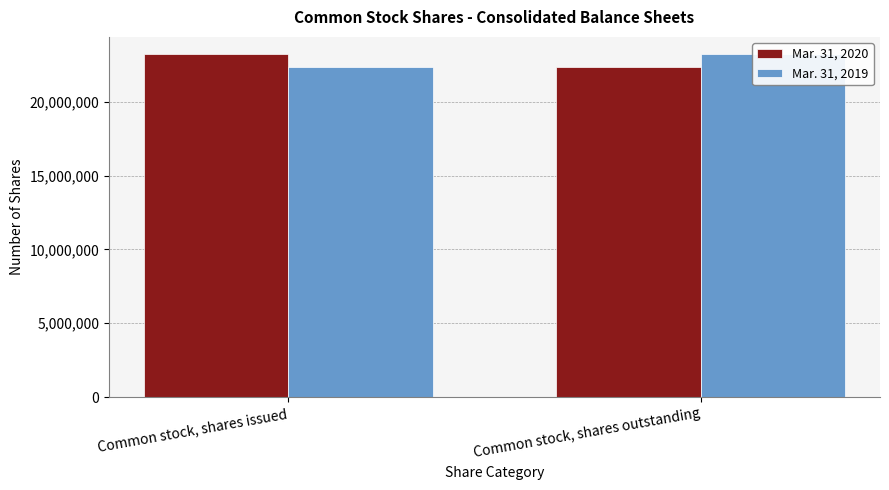

What is the label of the 2nd bar from the left?

Common stock, shares outstanding